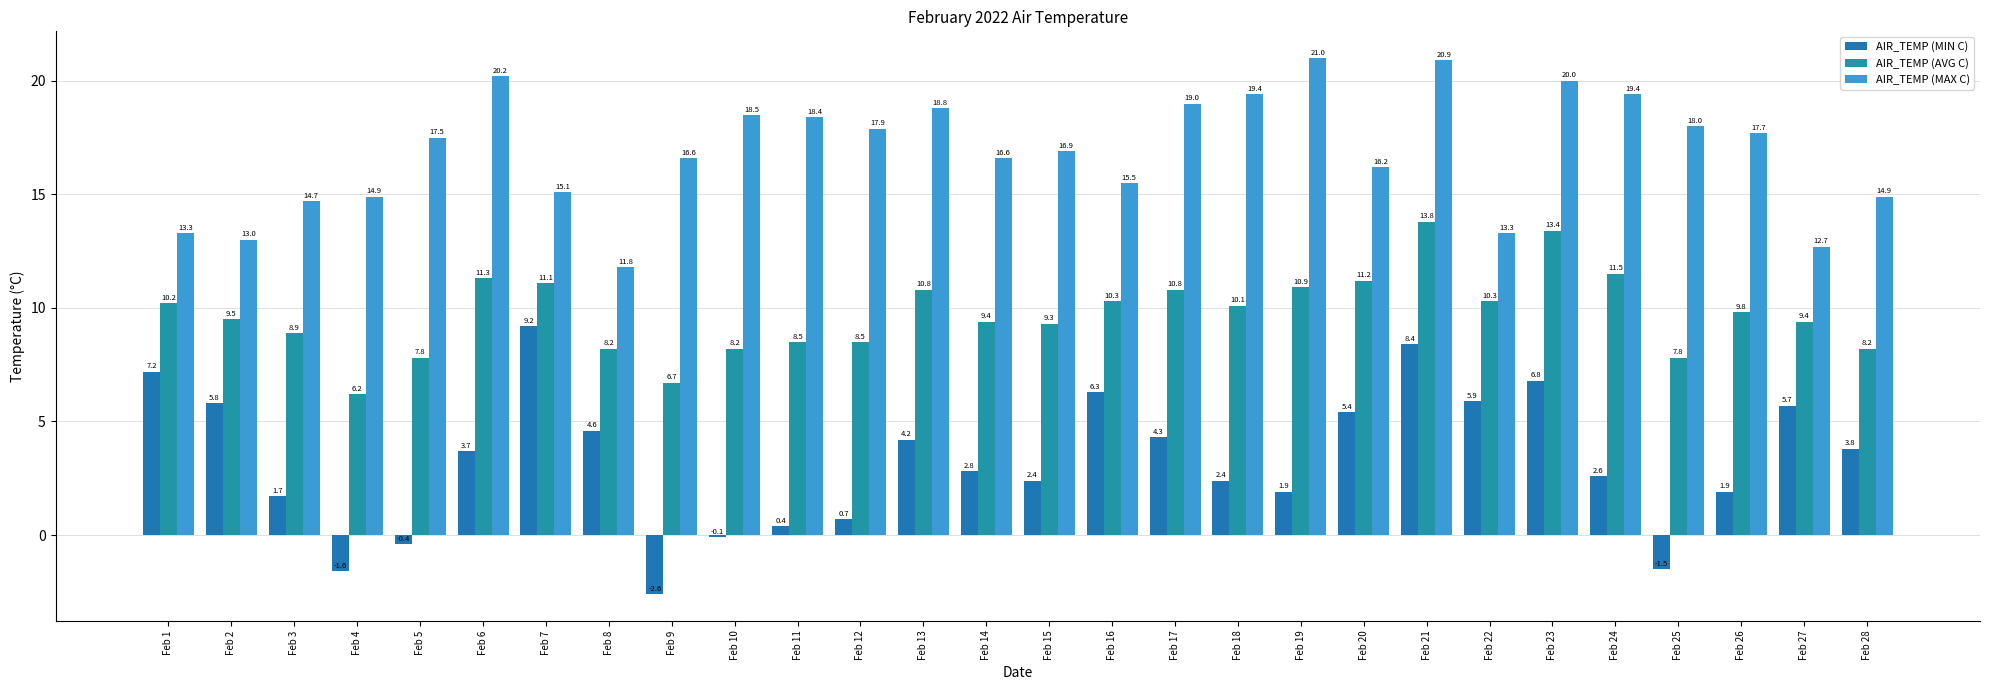

Is the value of AIR_TEMP (MIN C) at Feb 4 greater than the value of AIR_TEMP (MAX C) at Feb 27?

No